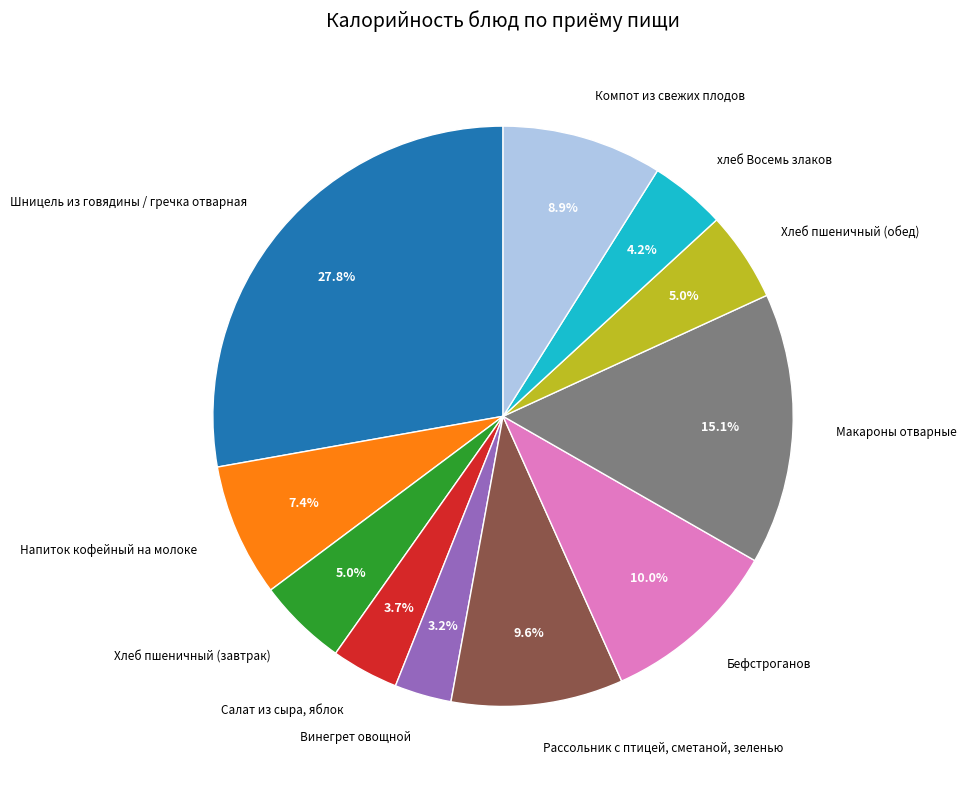

How many slices are in this pie chart?

11